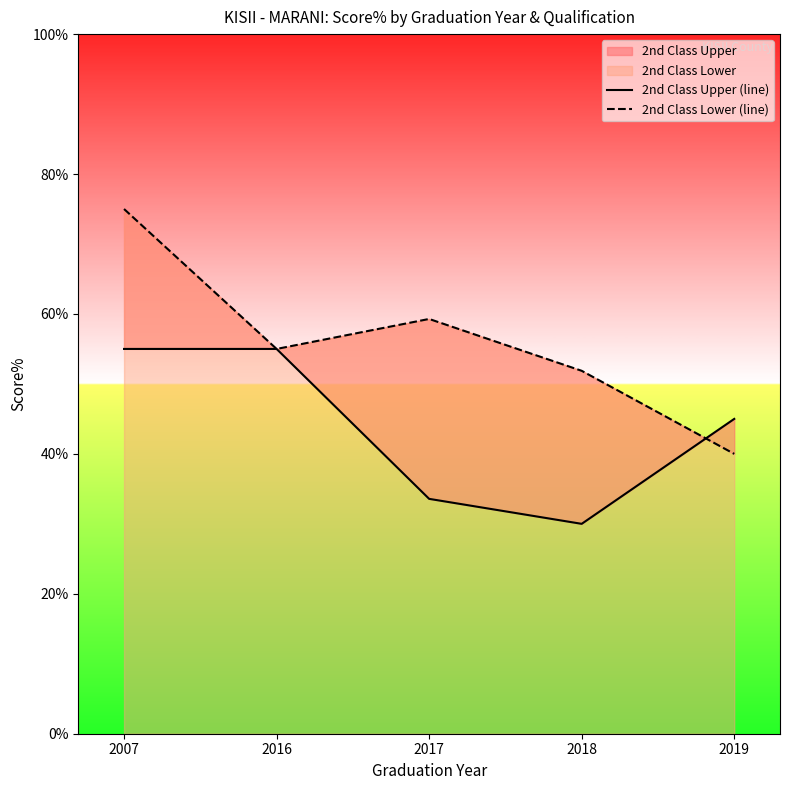

Reading left to right, list all the values displayed in this chart.

2nd Class Upper (line): 2007=55.0	2016=55.0	2017=33.6	2018=30.0	2019=45.0
2nd Class Lower (line): 2007=75.0	2016=55.0	2017=59.3	2018=51.9	2019=40.0